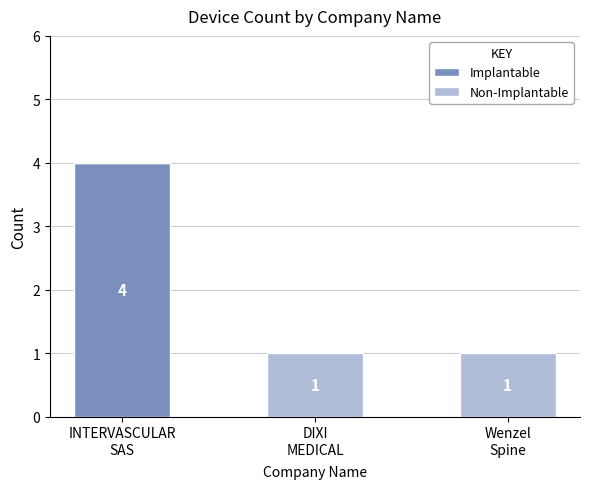

What is the sum of all Implantable values?

4